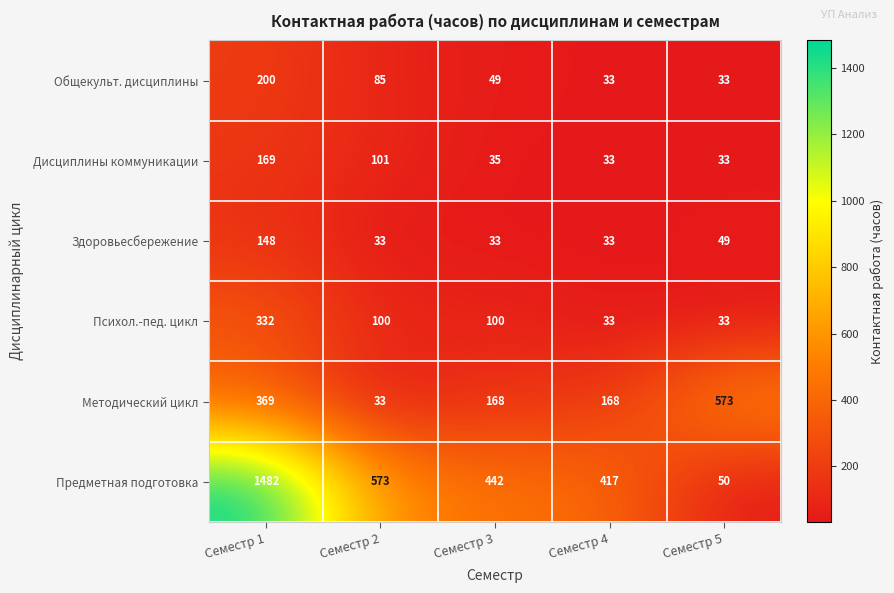

List the series in order of their peak value, highest first.

Предметная подготовка, Методический цикл, Психол.-пед. цикл, Общекульт. дисциплины, Дисциплины коммуникации, Здоровьесбережение